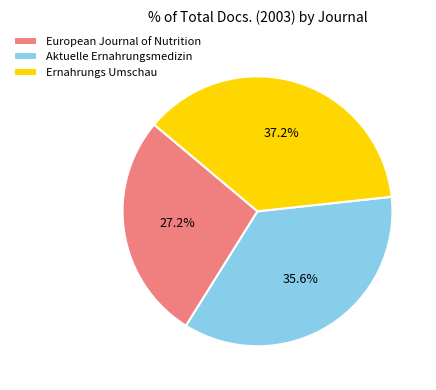

How many slices are in this pie chart?

3